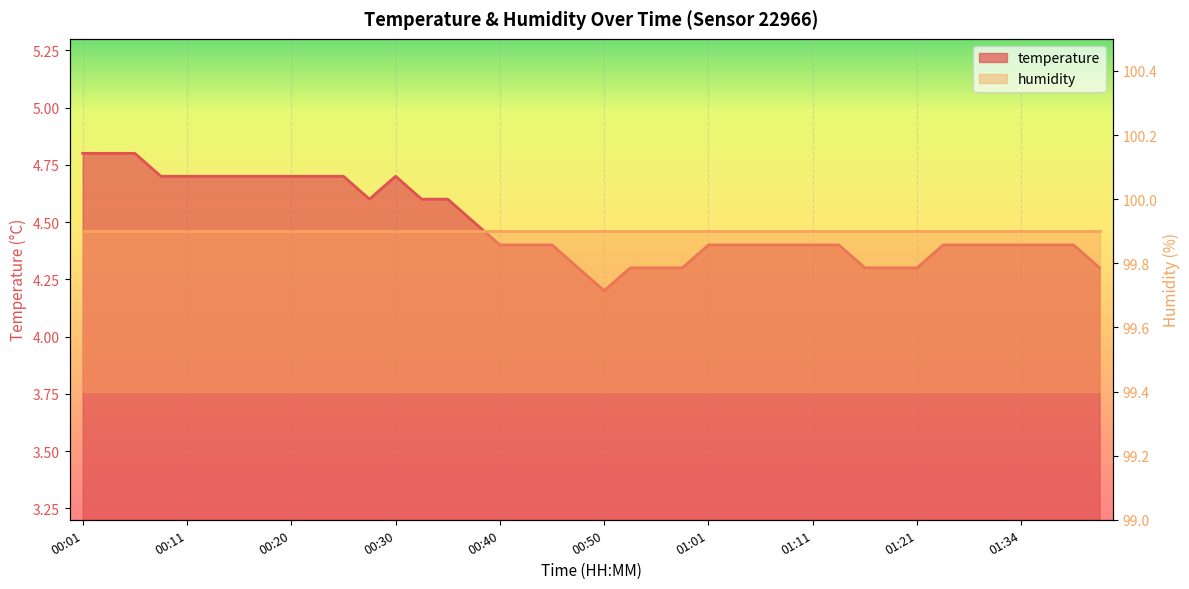

Read the value at 01:16.

4.3